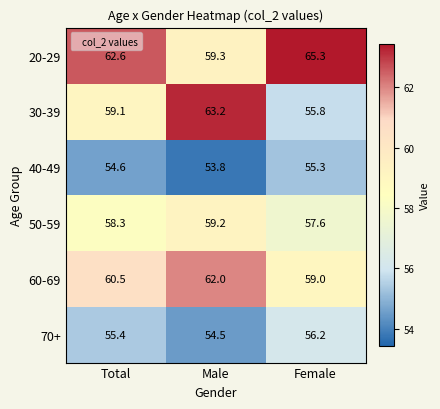

Between Male and Female, which series saw the biggest shift?

30-39